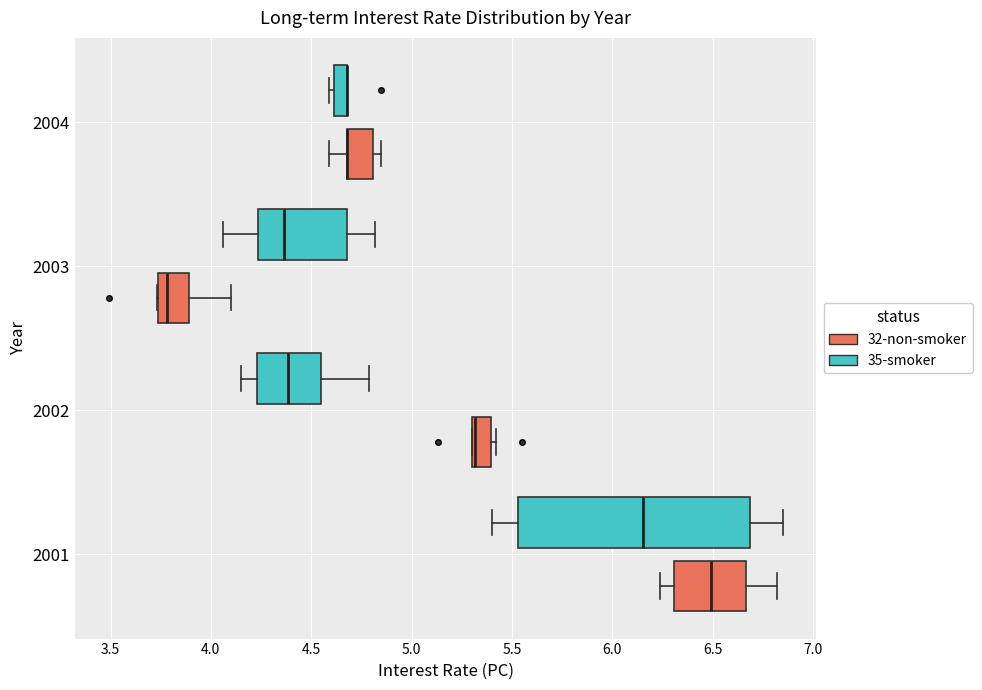

Which box is the widest, from its left edge to its right edge?

2001 (35-smoker)